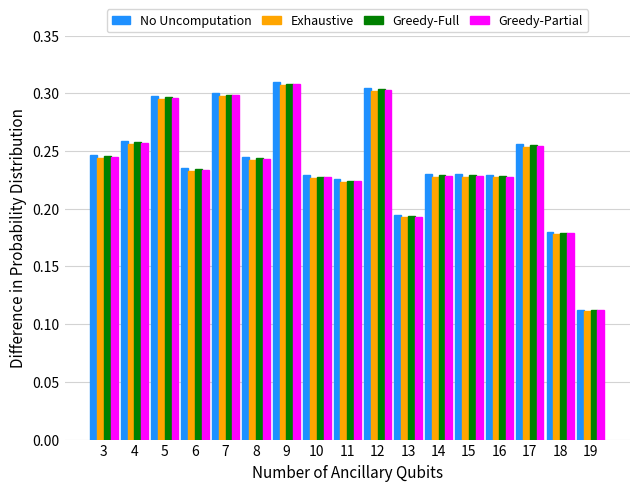

At which label does No Uncomputation reach its minimum?

19